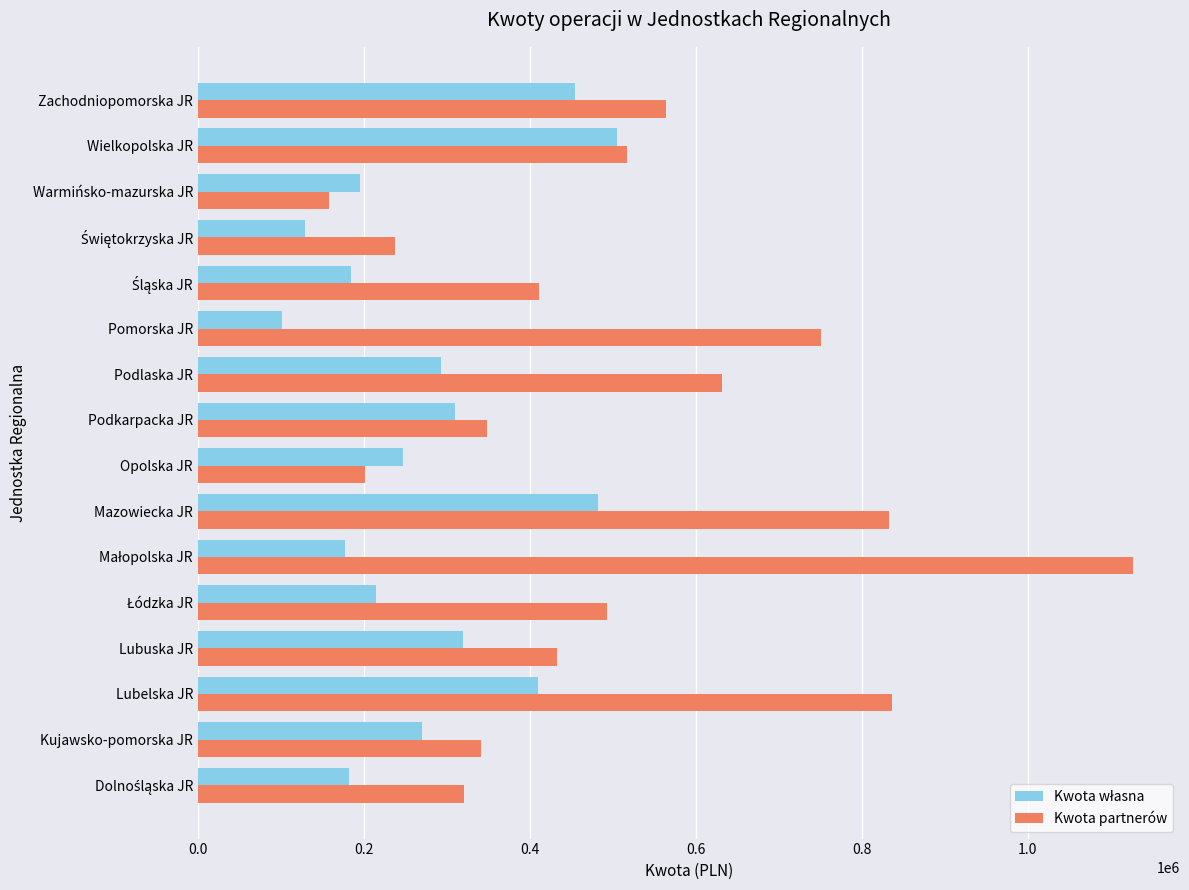

True or false: Kwota partnerów has a value of 563974.2 at Zachodniopomorska JR.

True